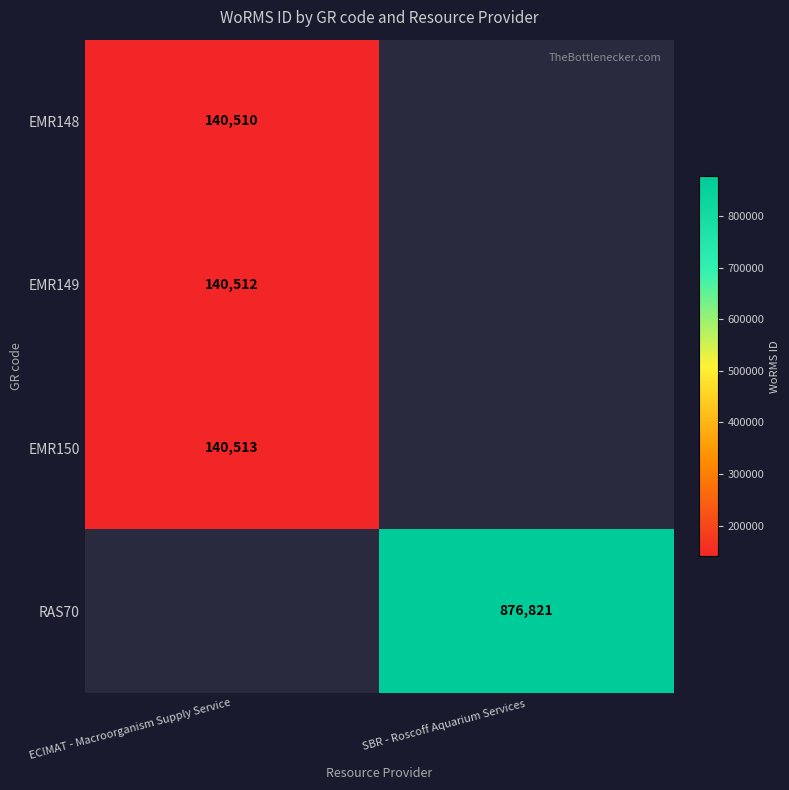

Is it true that EMR148 equals 219954 at ECIMAT - Macroorganism Supply Service?

False